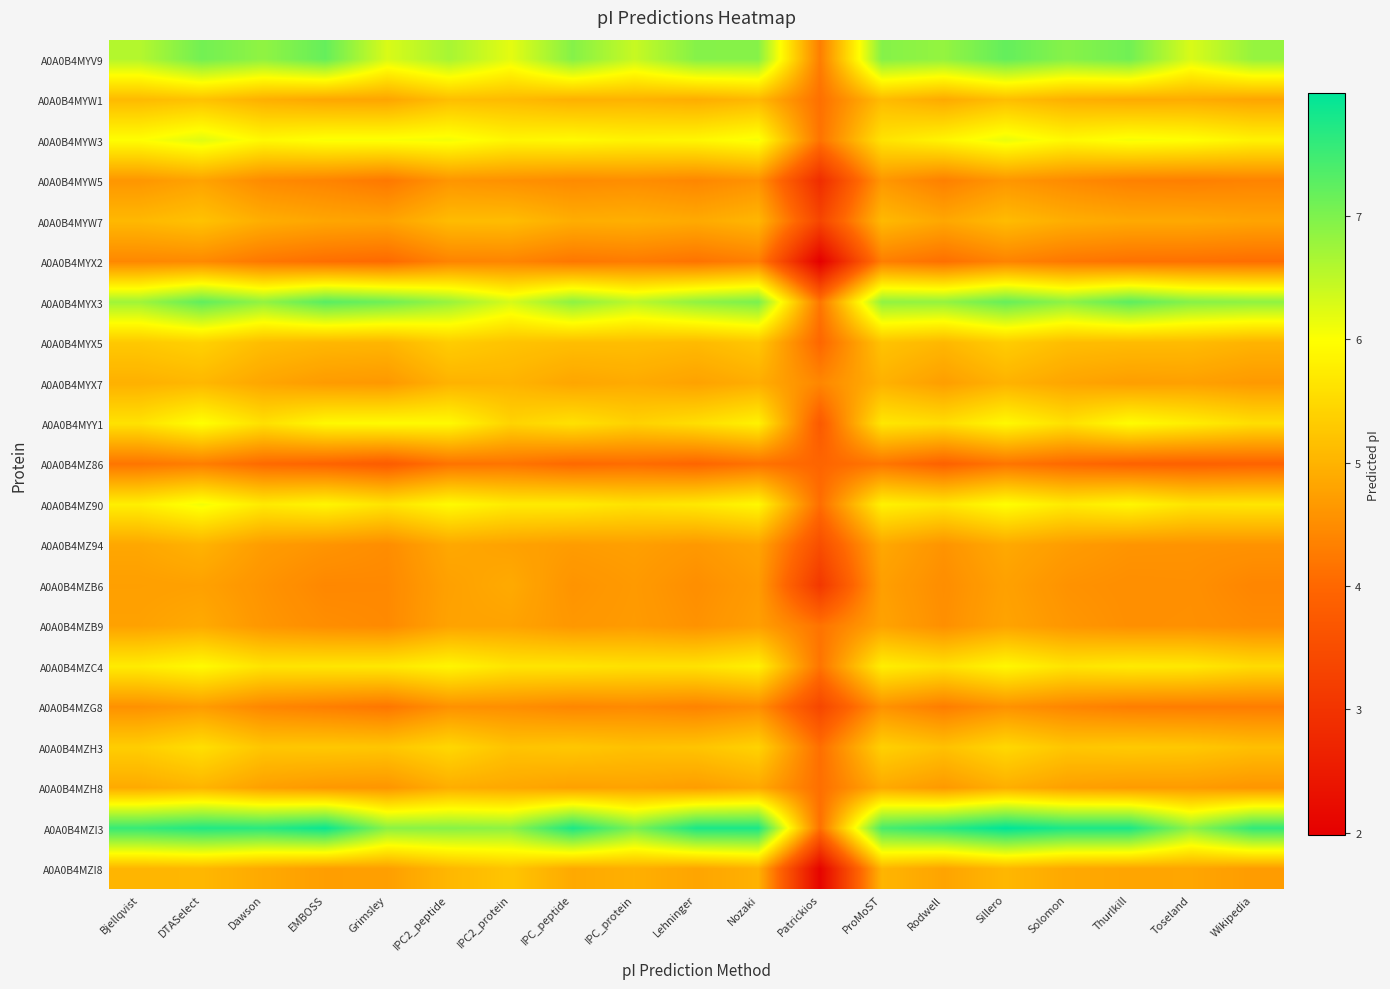

At how many categories does at least one series exceed 4?

19